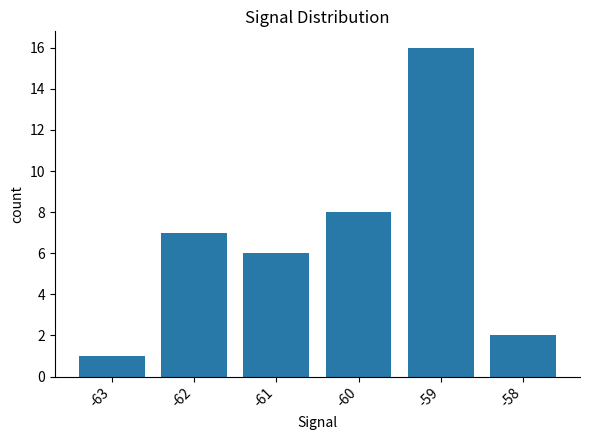

List the labels in order of value, largest first.

-59, -60, -62, -61, -58, -63